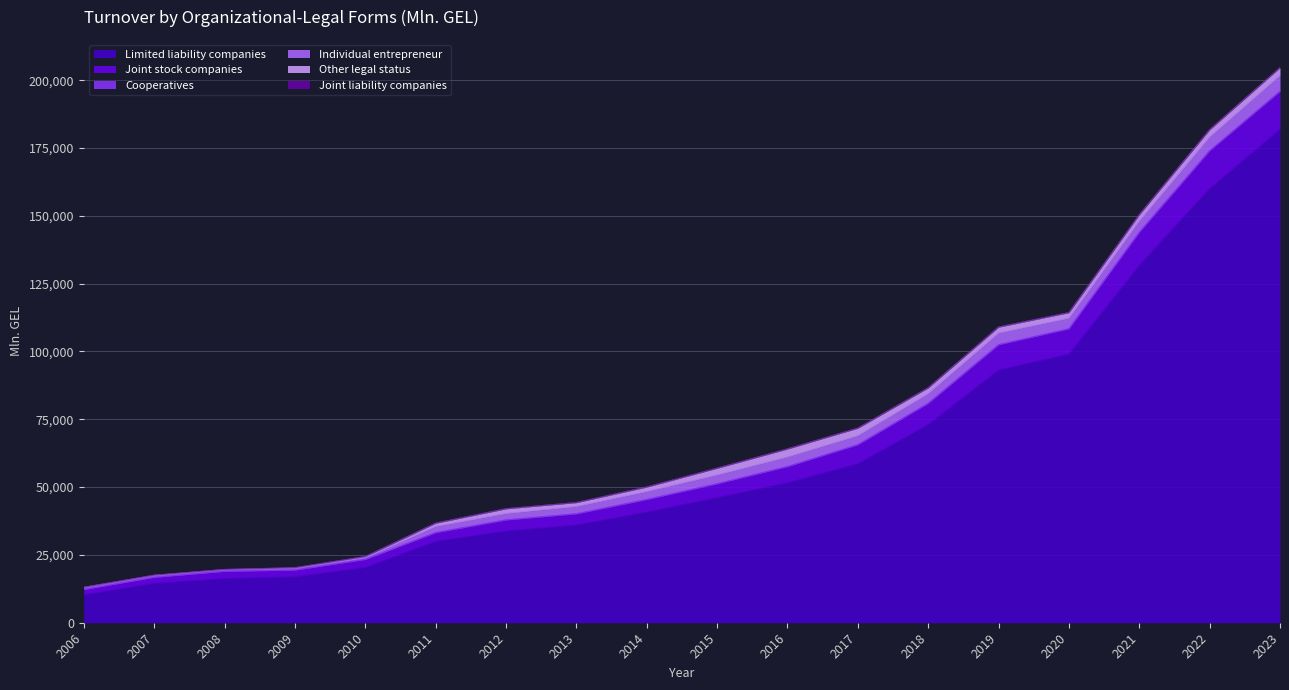

What is the maximum value shown in the chart?

181877.7